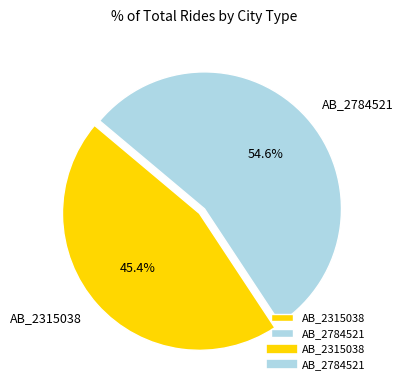

Which category has the biggest portion of the pie?

AB_2784521